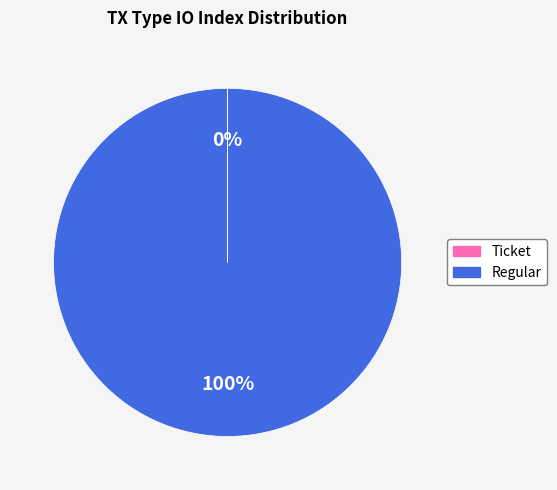

What percentage is the Regular slice, to the nearest percent?

100%